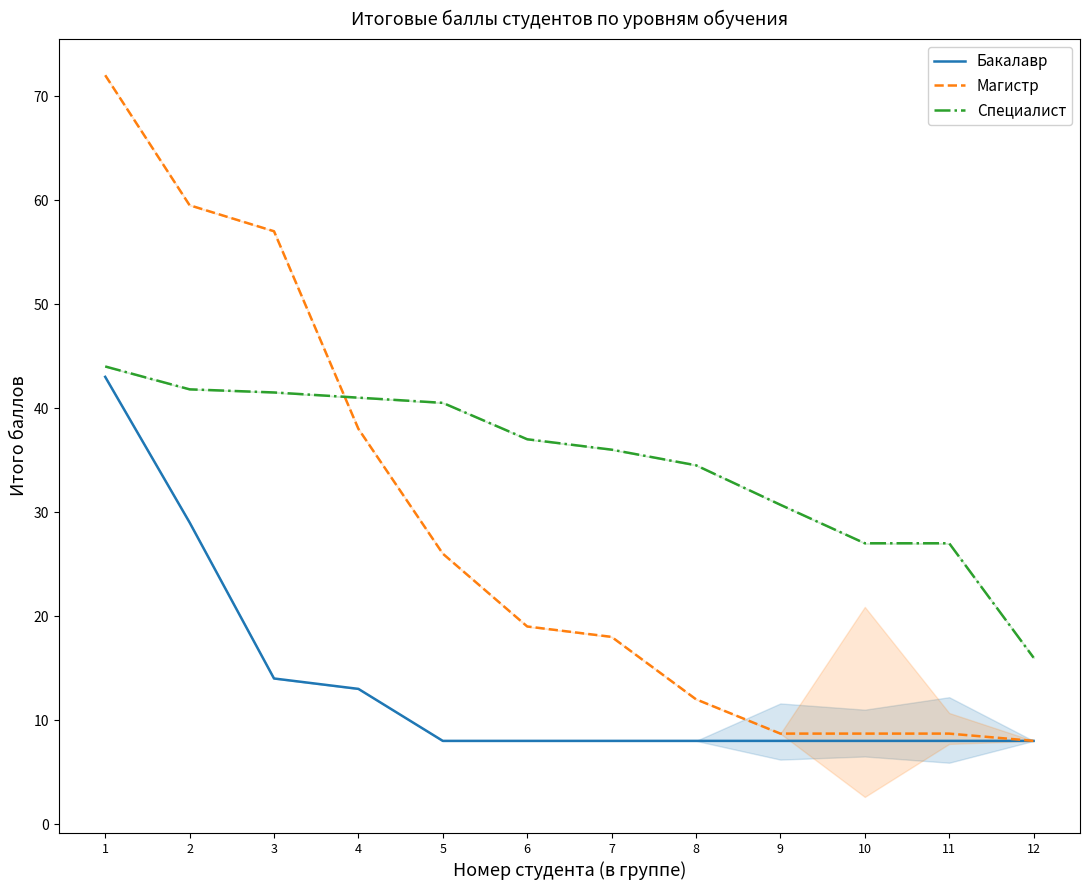

What is the difference between the maximum and second lowest values in the Бакалавр series?

35.0